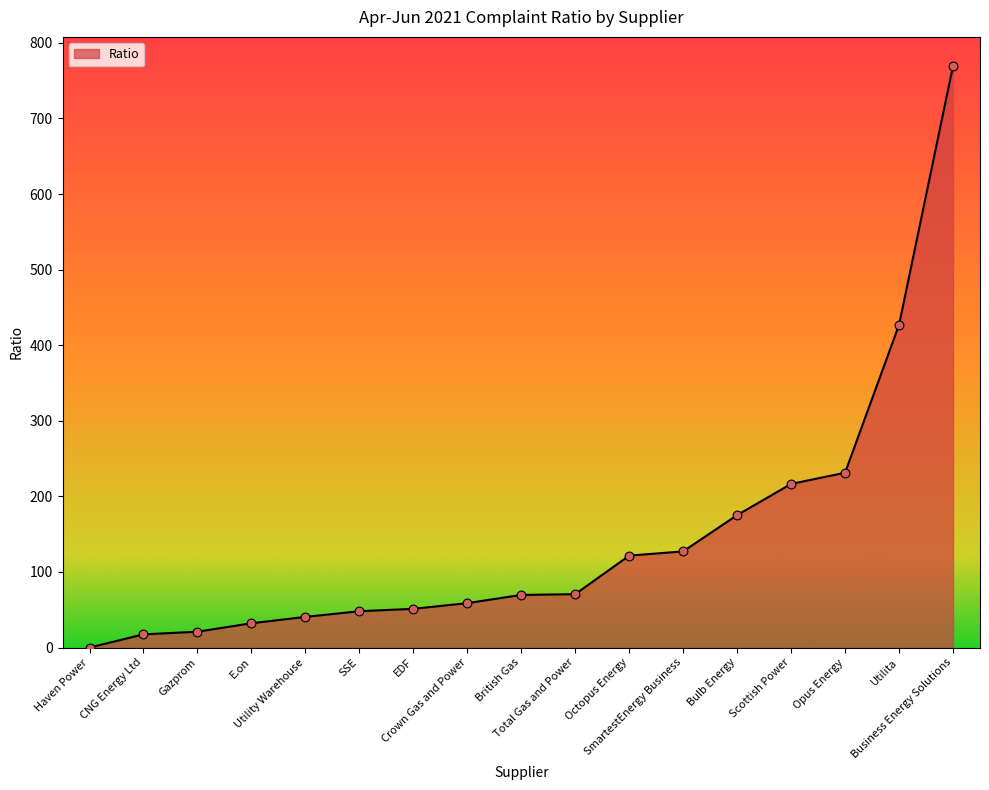

Which has a higher value, British Gas or SmartestEnergy Business?

SmartestEnergy Business